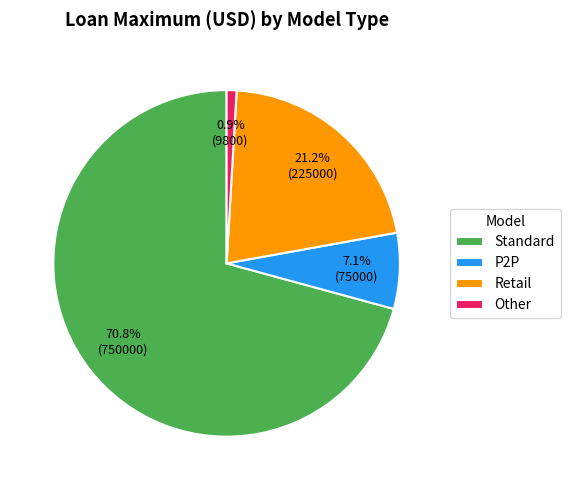

Is there any slice that represents more than half of the pie?

Yes